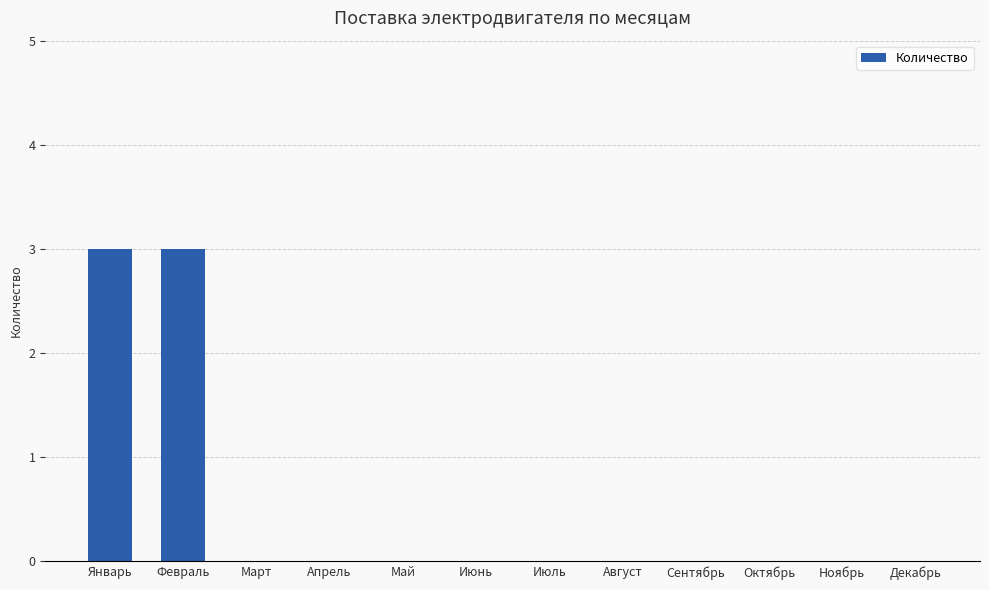

What is the maximum value shown in the chart?

3